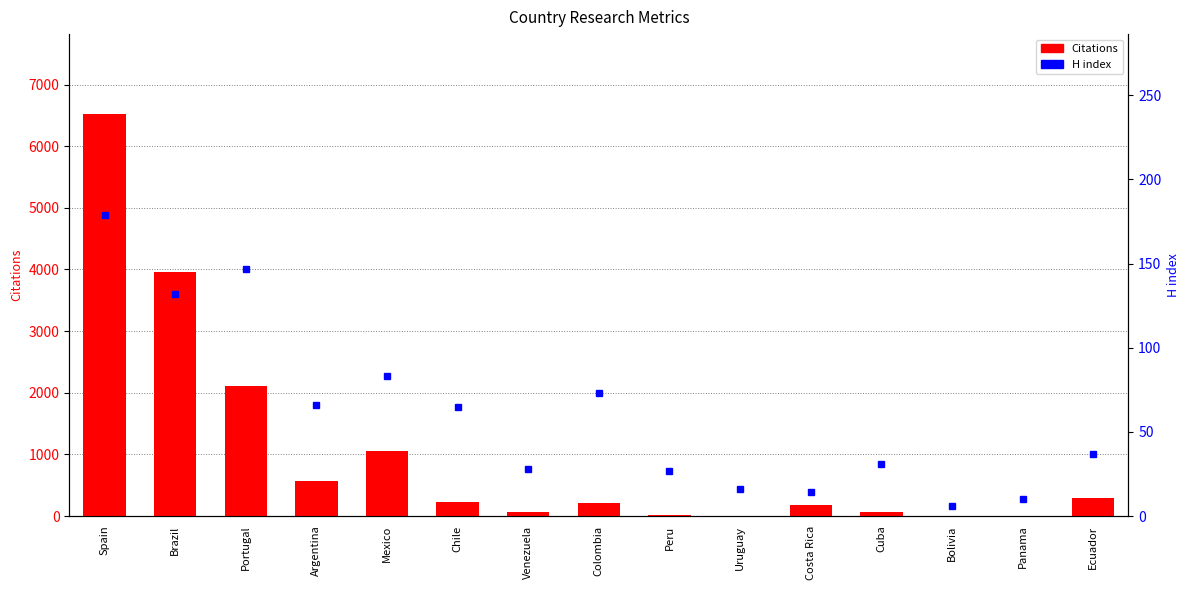

What is the average value of the H index series?

61